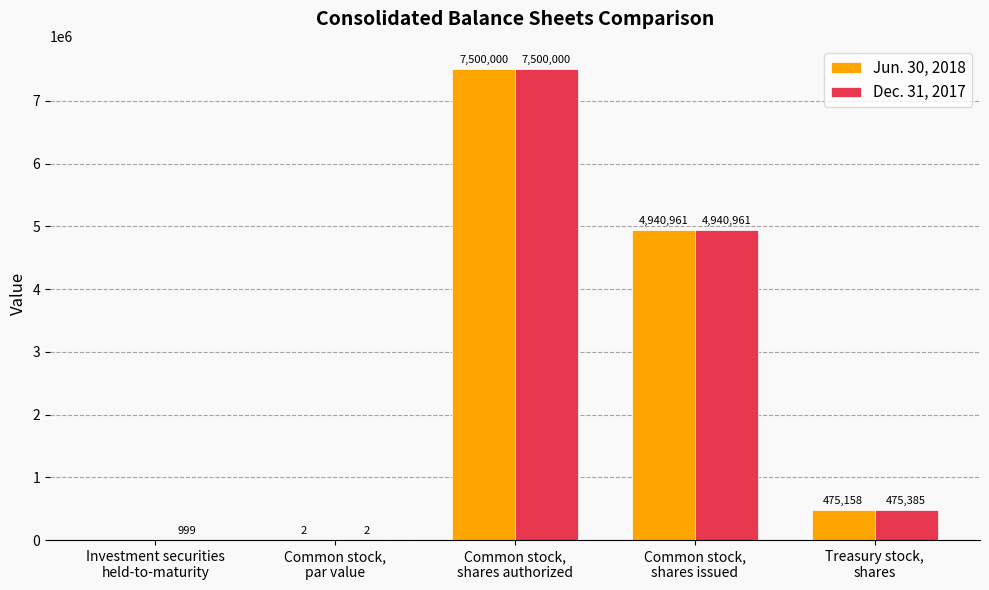

Which series has the largest total across all categories?

Dec. 31, 2017